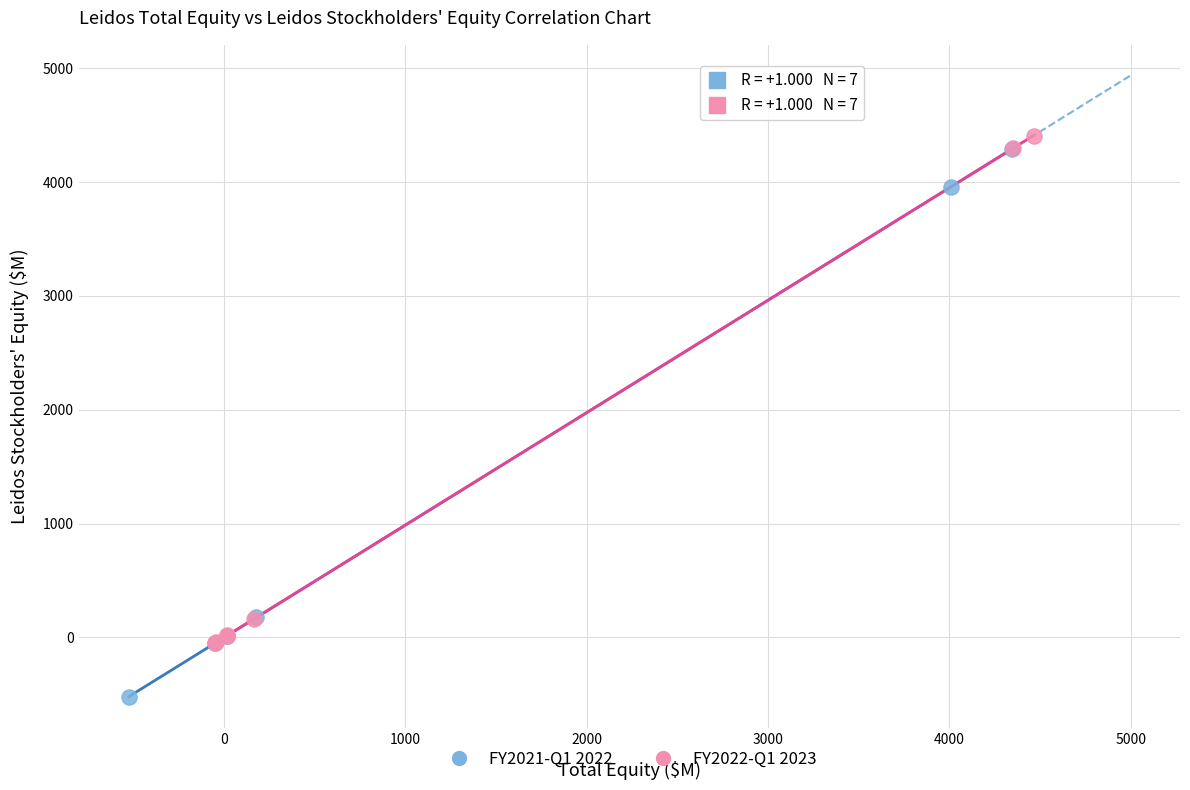

What are all the series names shown in the legend?

FY2021-Q1 2022, FY2022-Q1 2023